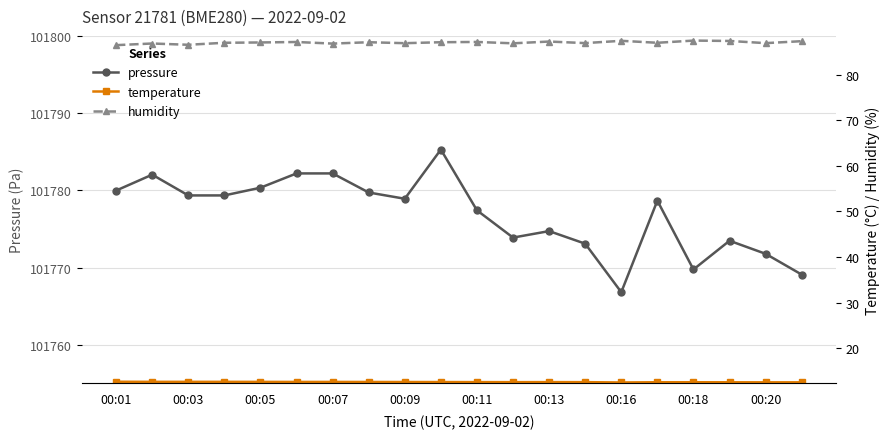

At which label does pressure reach its minimum?

00:16